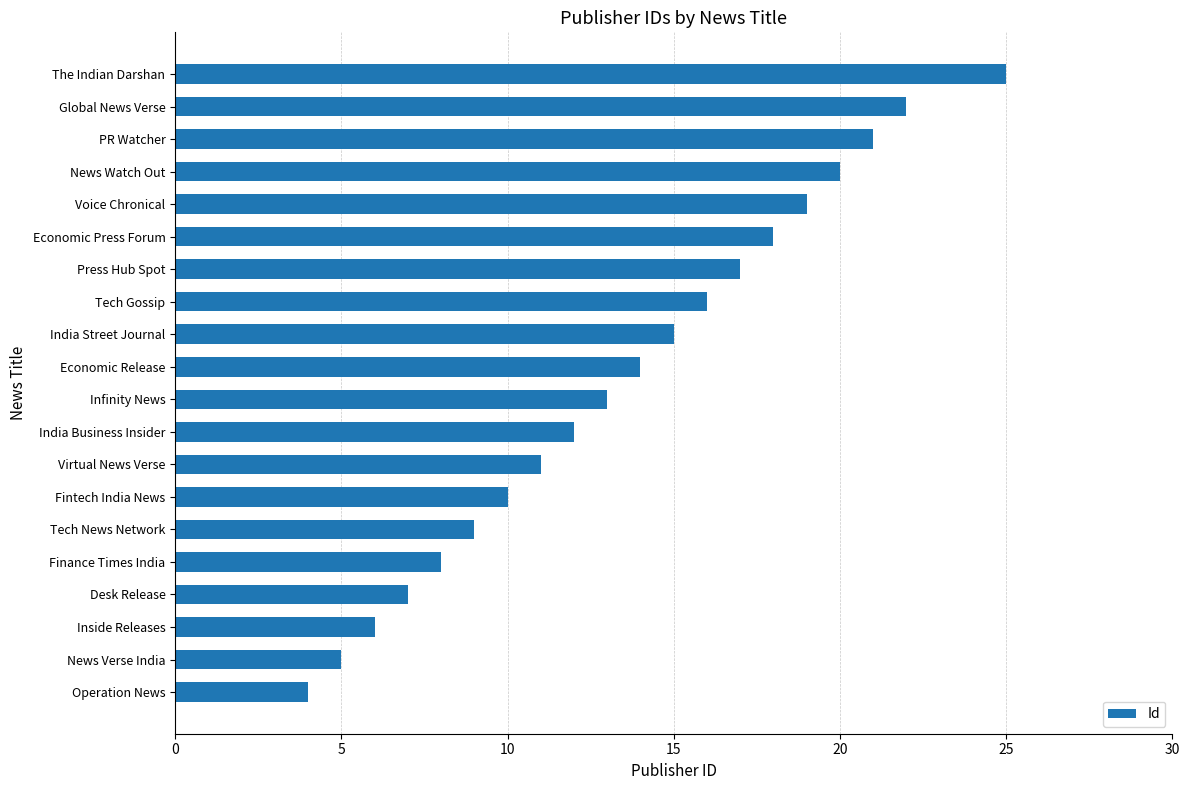

How many bars are there in total?

20